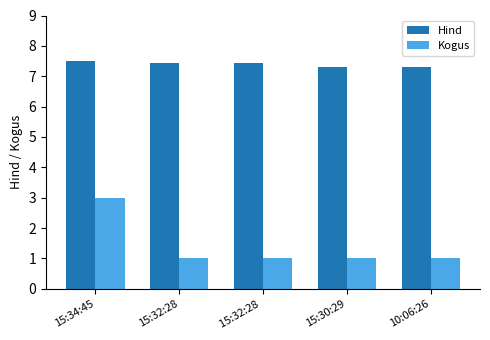

Reading left to right, list all the values displayed in this chart.

Hind: 7.5	7.5	7.5	7.3	7.3
Kogus: 3.0	1.0	1.0	1.0	1.0